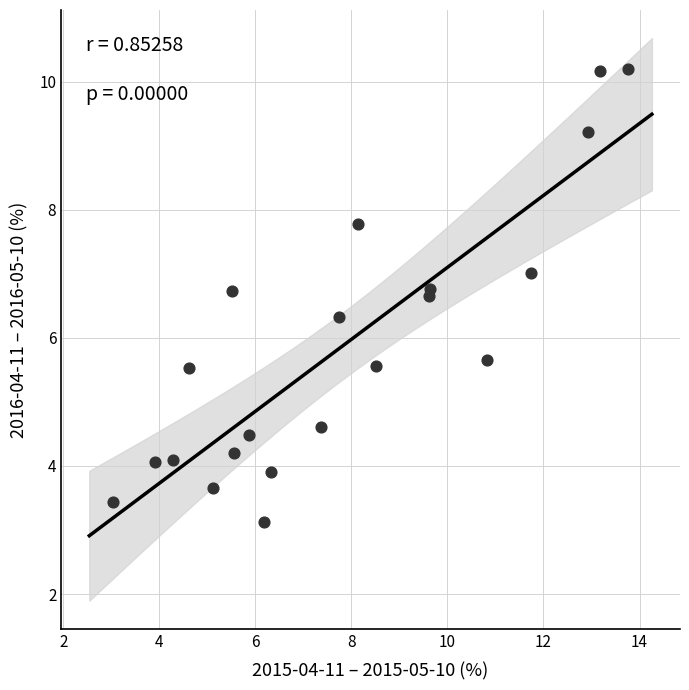

What is the range of X values (max minus min)?

10.7